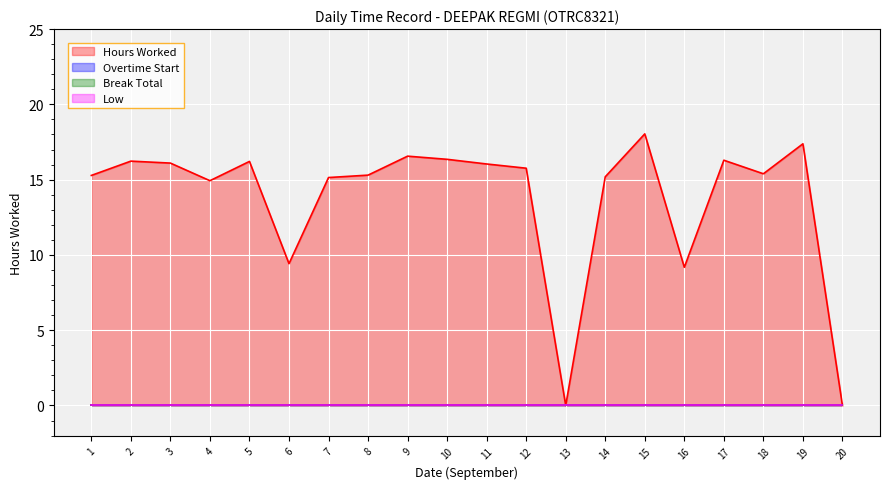

What are all the series names shown in the legend?

Hours Worked, Overtime Start, Break Total, Low